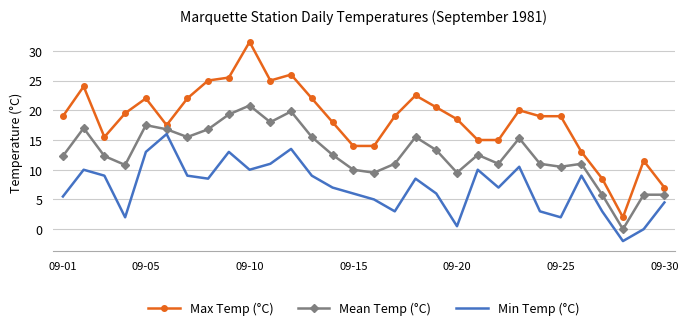

What is the maximum value shown in the chart?

31.5